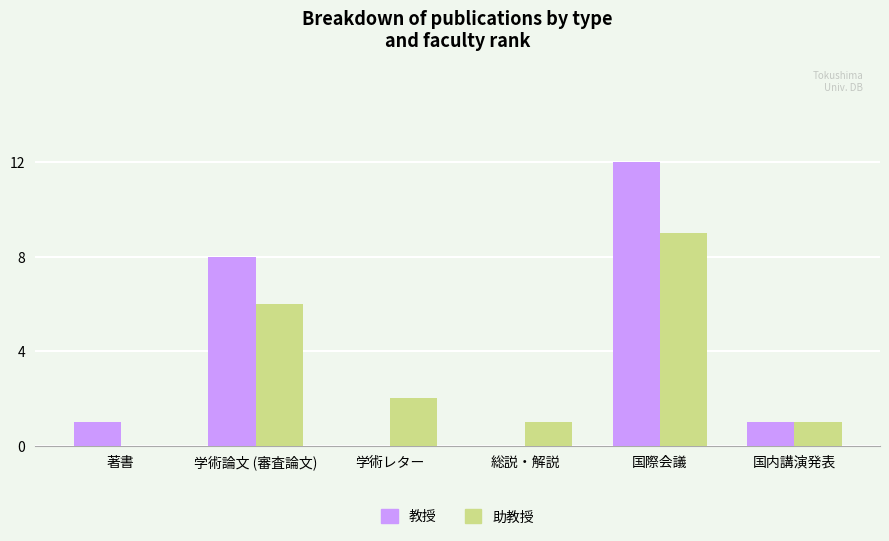

Reading left to right, transcribe all the data shown in this chart.

教授: 1	8	0	0	12	1
助教授: 0	6	2	1	9	1